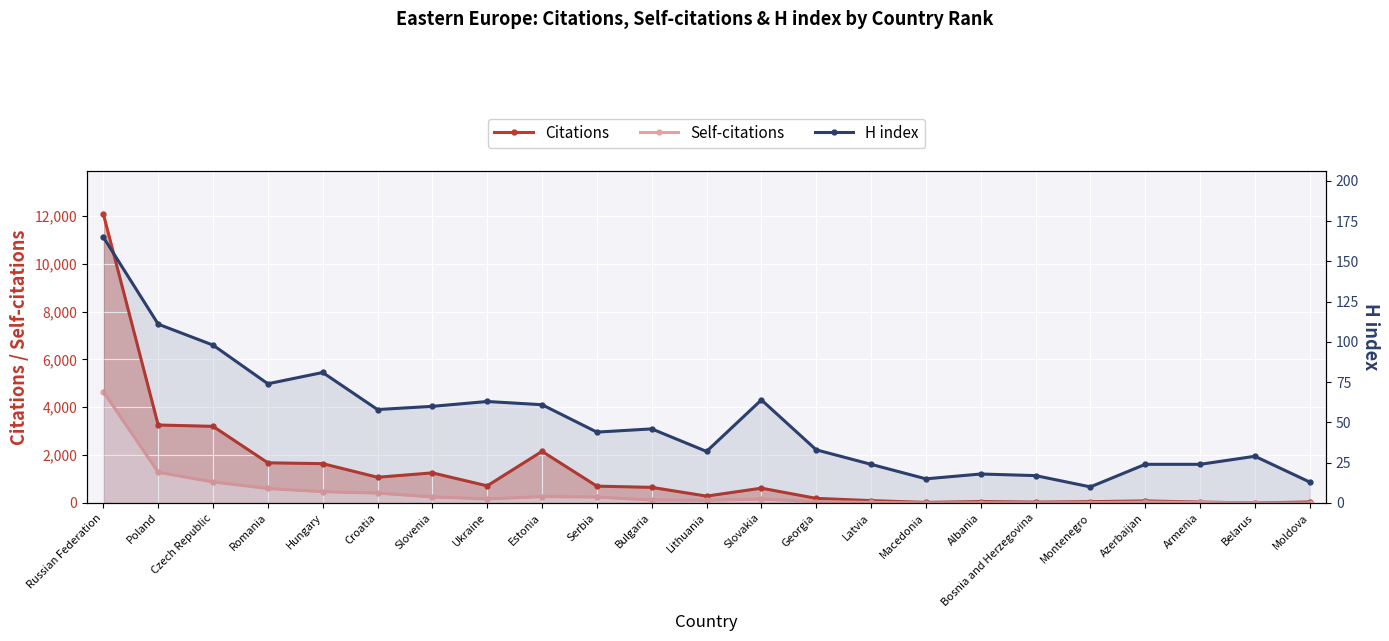

List the series in order of their peak value, lowest first.

H index, Self-citations, Citations